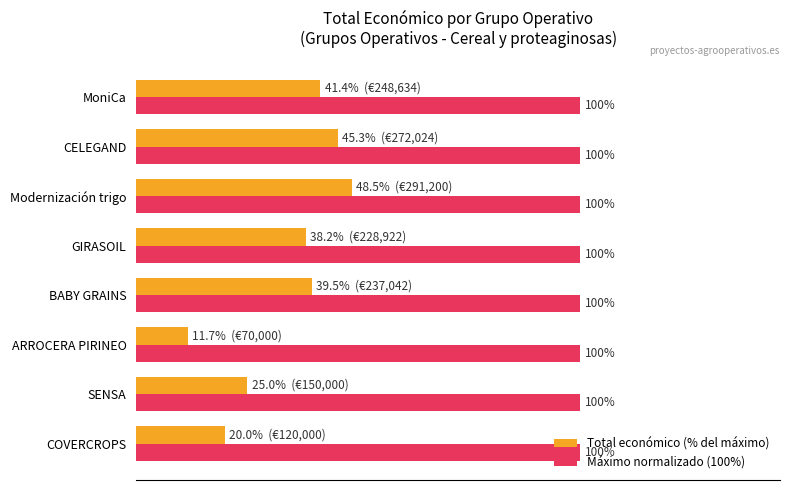

Between GIRASOIL and CELEGAND, which series saw the biggest shift?

Total económico (% del máximo)